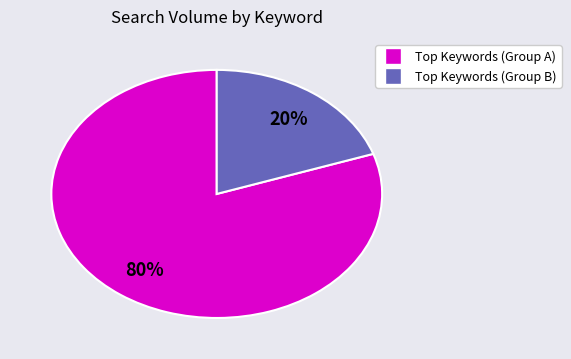

To the nearest percent, what is the average slice percentage?

50%